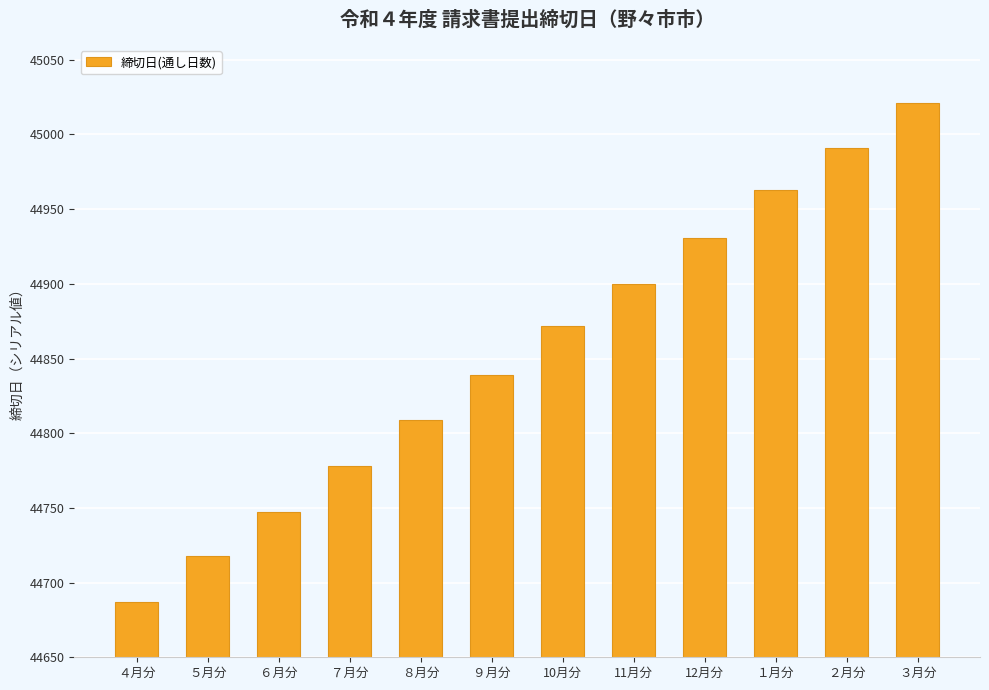

Reading right to left, transcribe all the data shown in this chart.

45021	44991	44963	44931	44900	44872	44839	44809	44778	44747	44718	44687